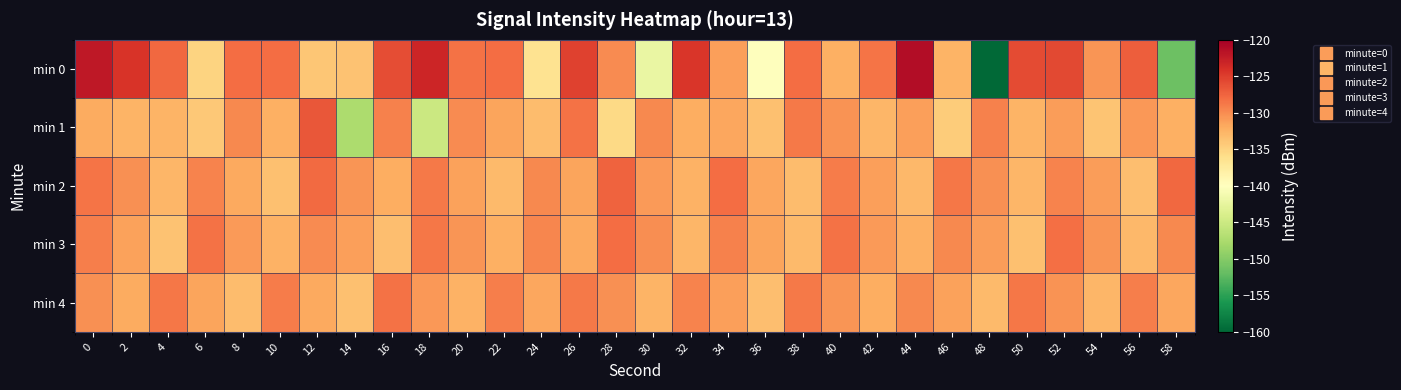

What is the difference between the highest and lowest values at 24?

6.9